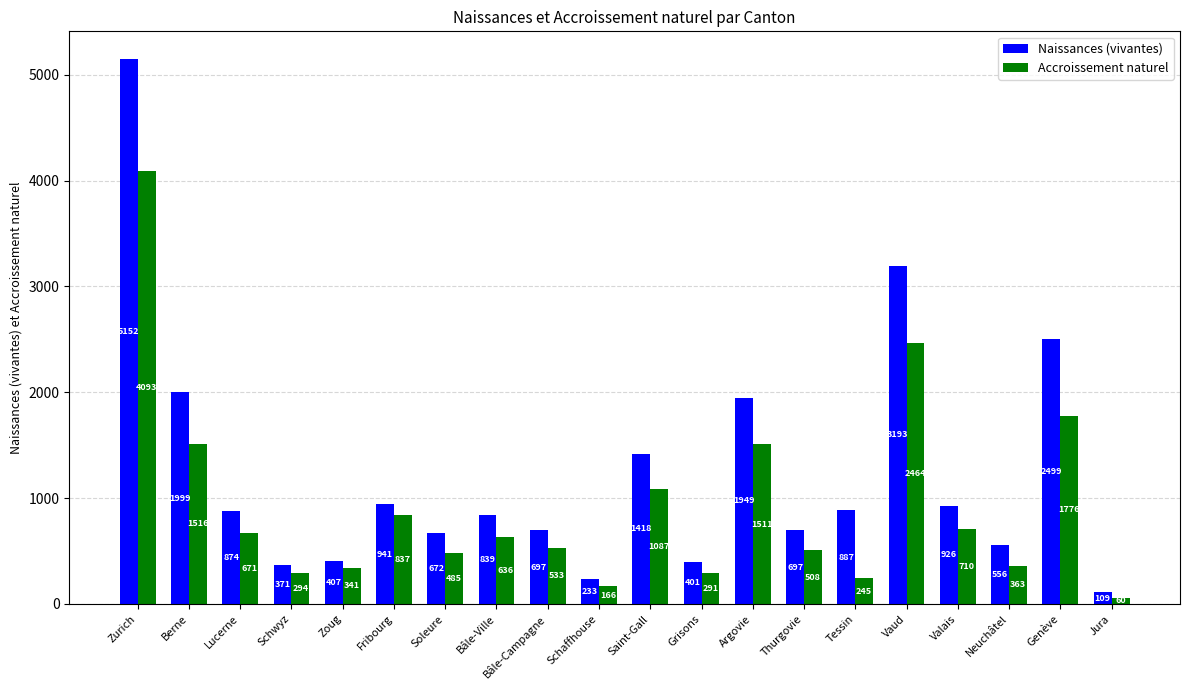

How many categories are shown in the chart?

20